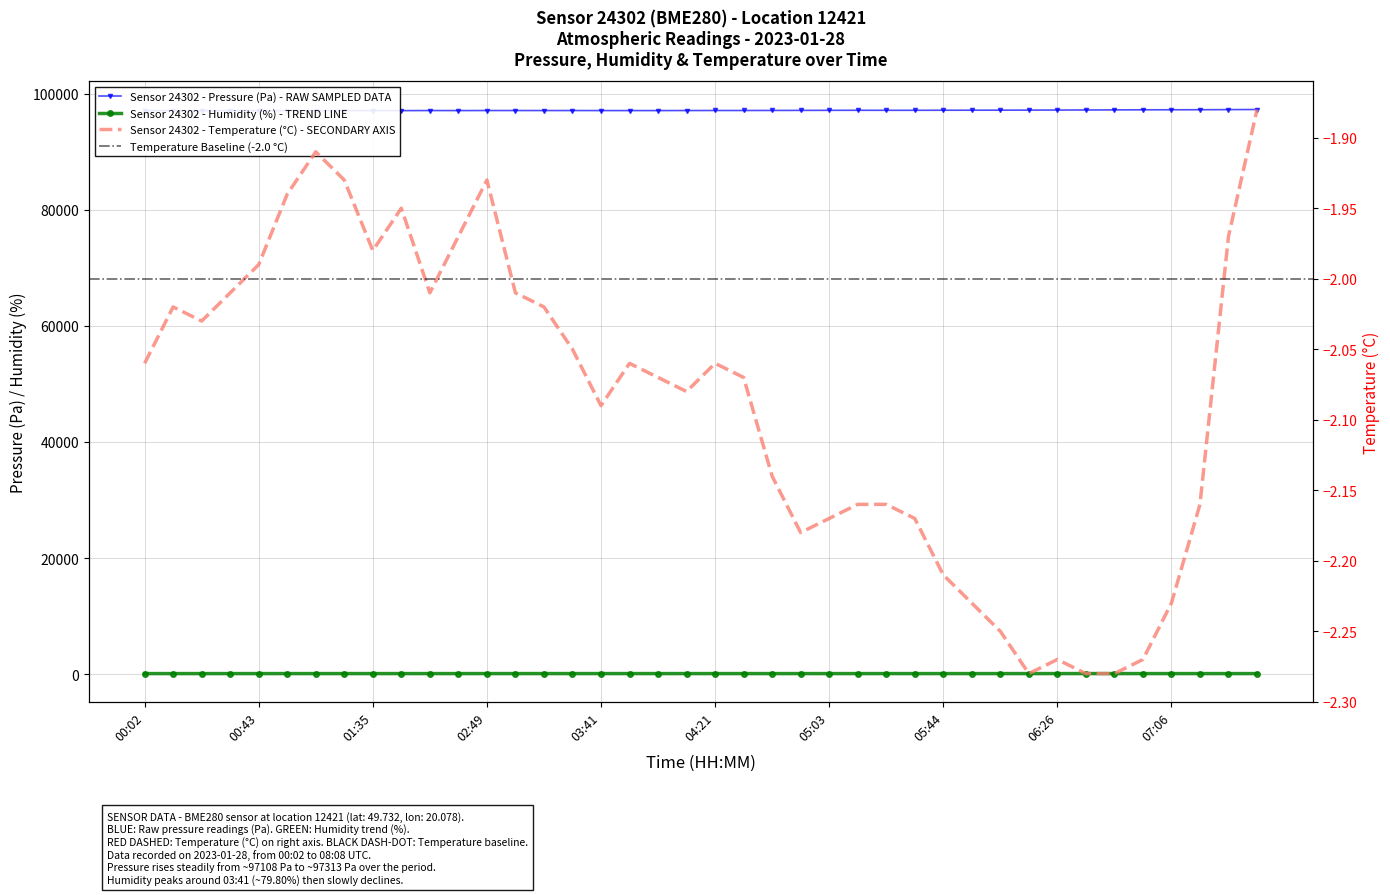

True or false: humidity has a value of 126.3 at 04:32.

False